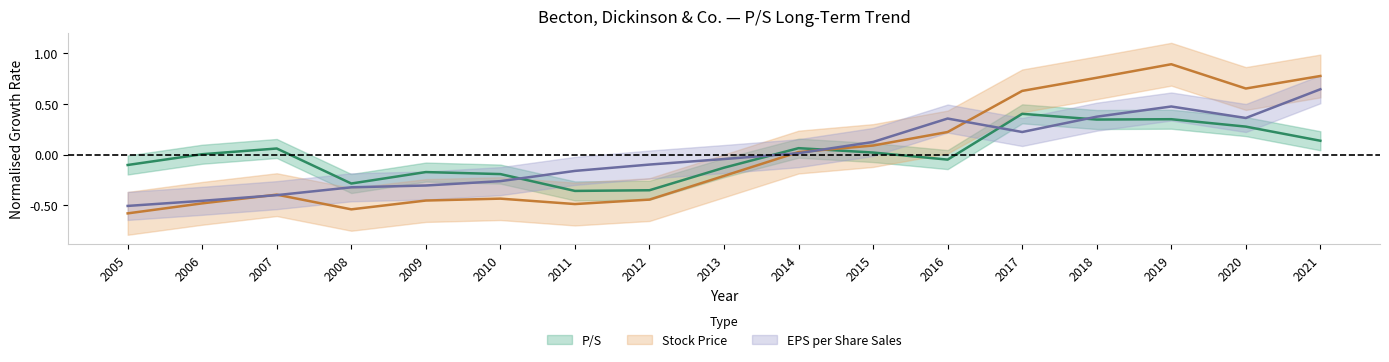

The EPS Sales series shows -0.4 at 2007. True or false?

True